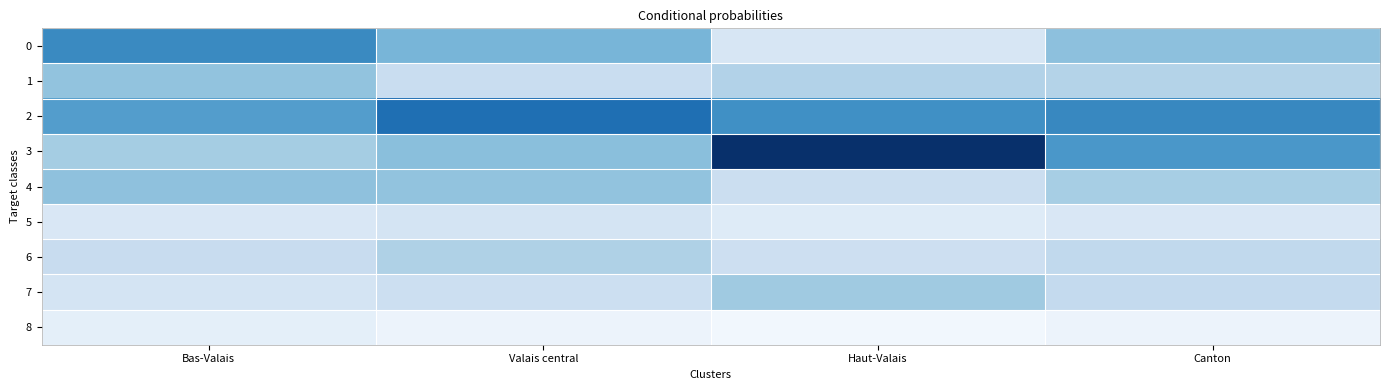

How many categories are shown in the chart?

4